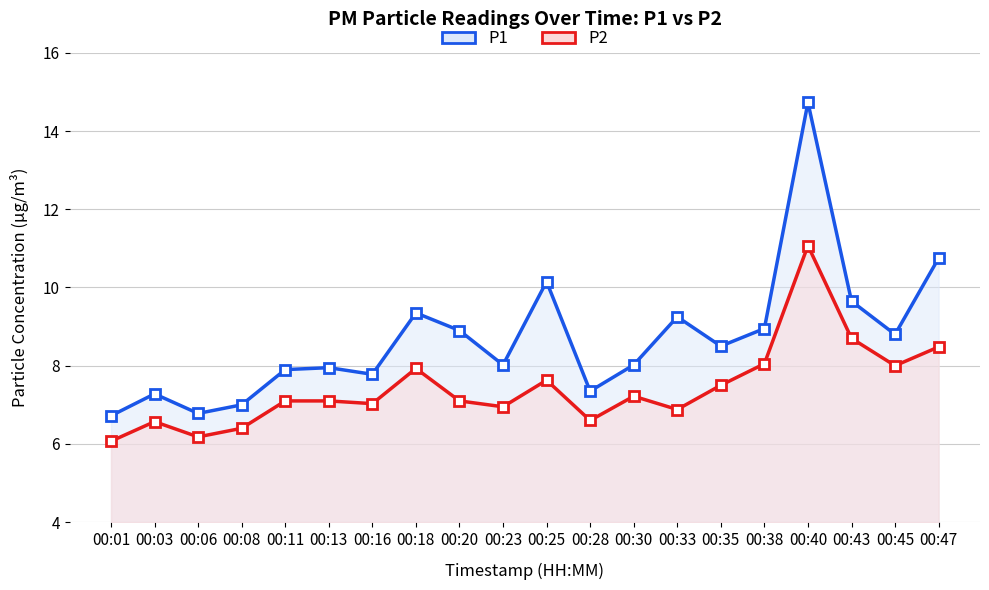

At which category does P1 reach its first local valley?

00:06